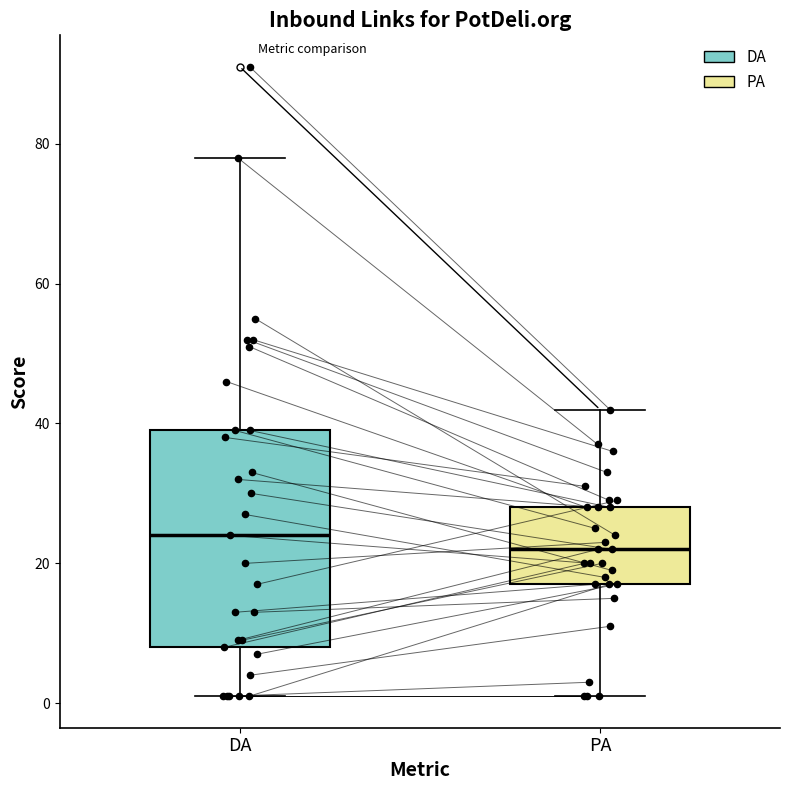

Which box is the tallest, from its lower edge to its upper edge?

DA